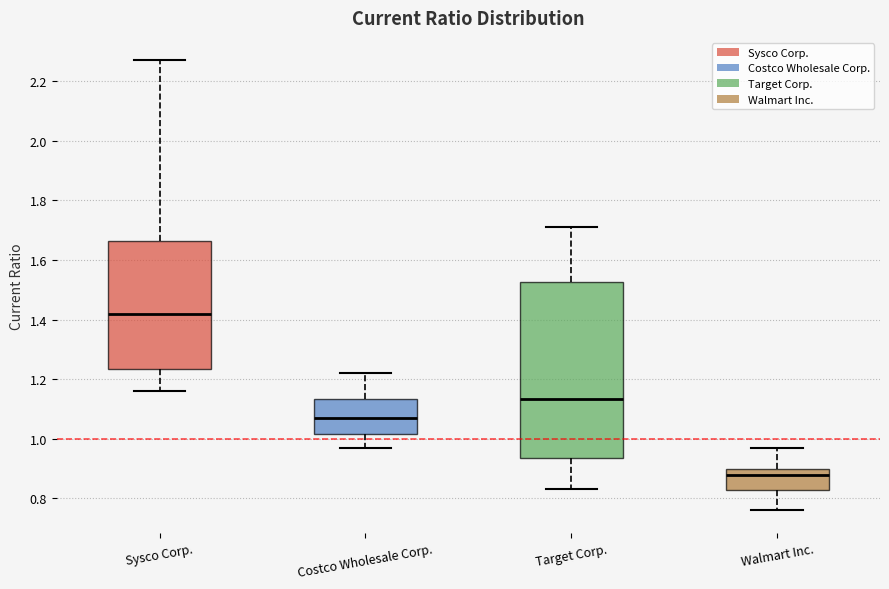

Which box's median line is the lowest?

Walmart Inc.